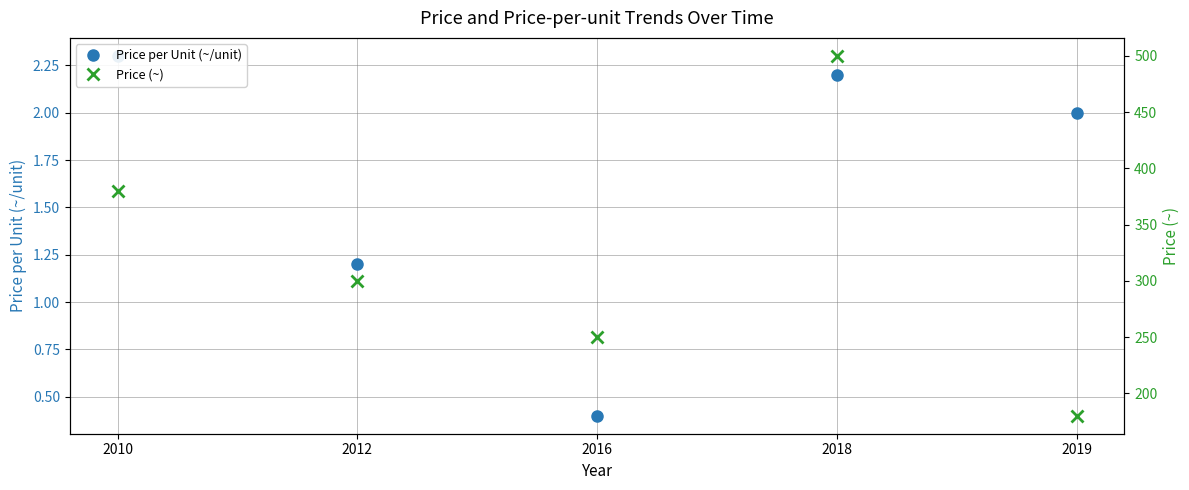

Which has a higher value, 2016 or 2019?

2019